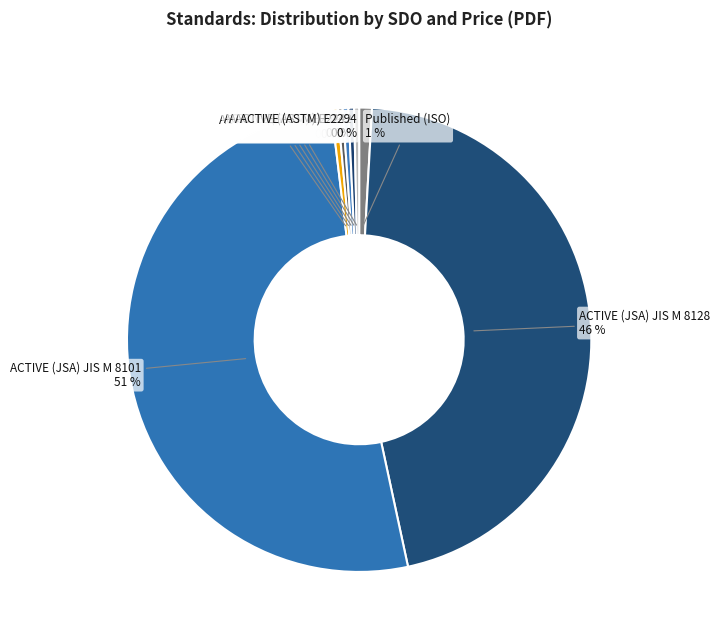

True or false: Published (ISO) accounts for 11% of the total.

False